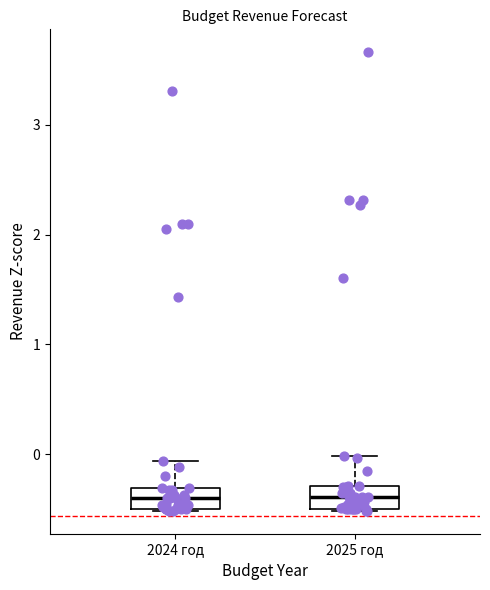

Where is the upper edge of the box for 2024 год on the y-axis? The values are not printed on the chart, so give them approximately, as read against the axis.

-0.3